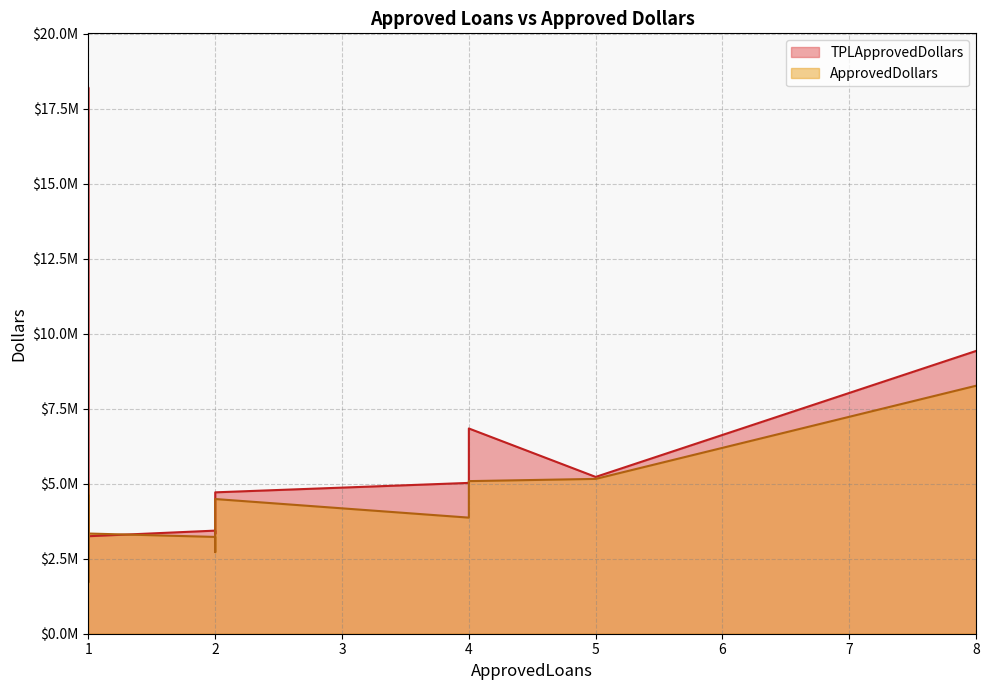

How many data points in TPLApprovedDollars are less than 4713002?

10